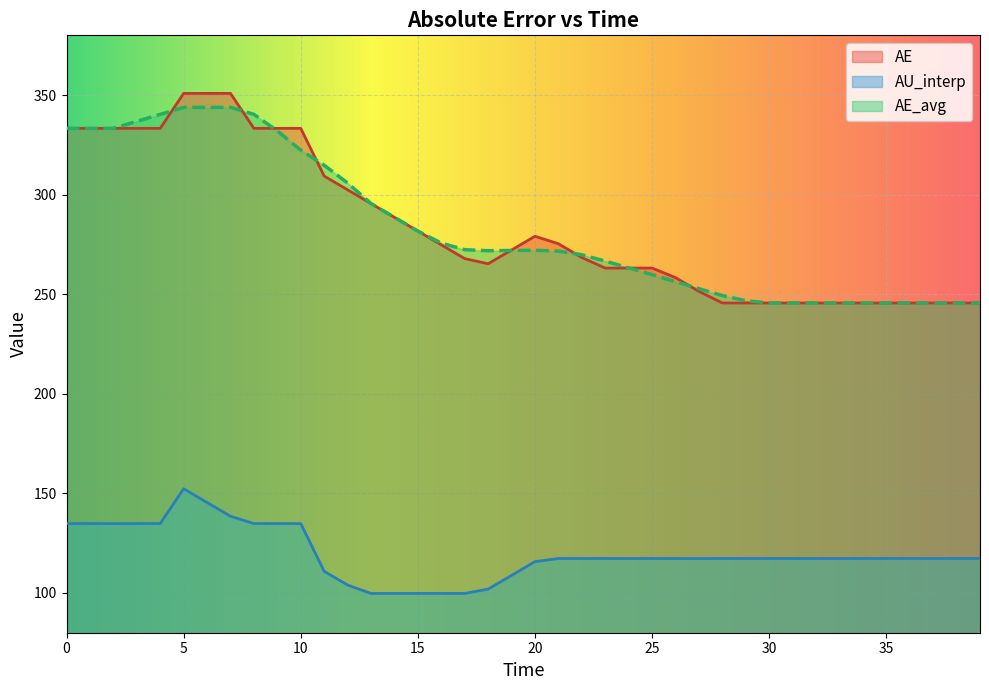

How many distinct data groups are displayed?

3